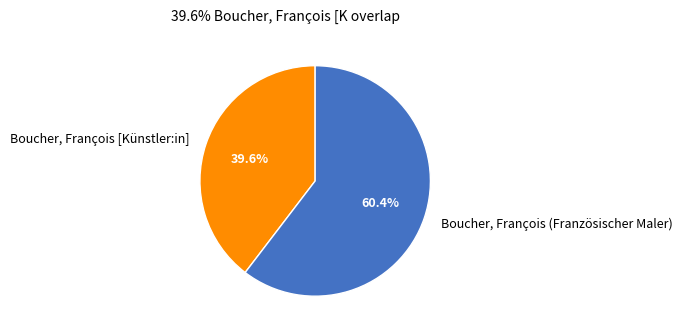

To the nearest percent, what portion does Boucher, François [Künstler:in] represent?

40%